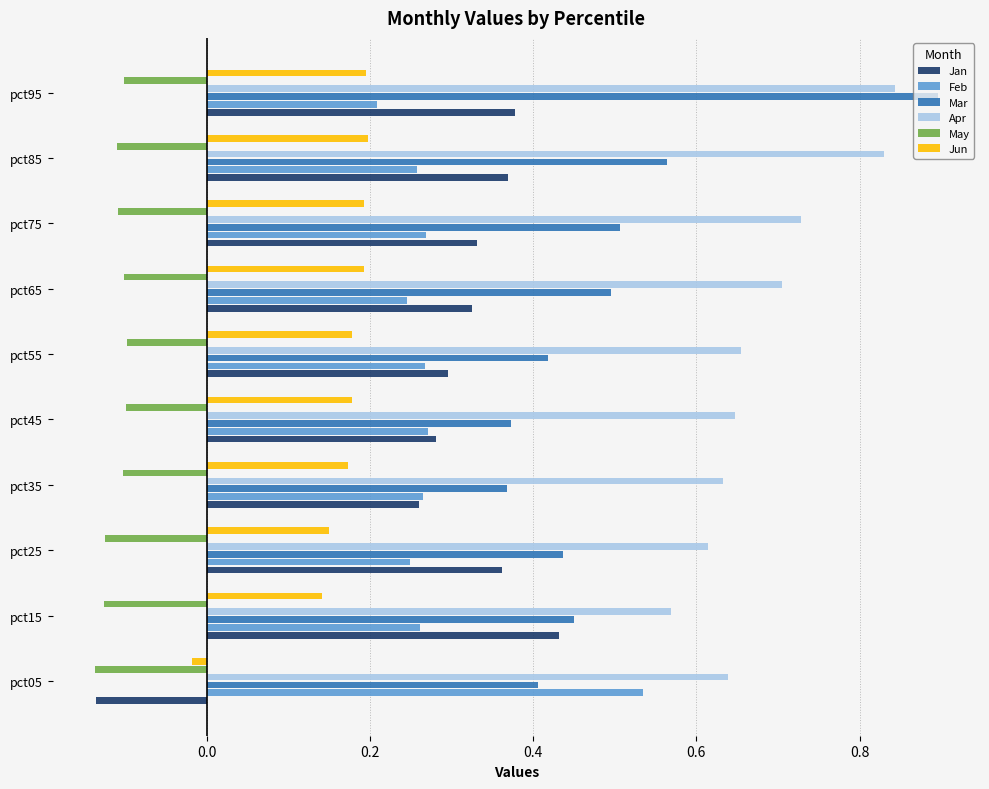

Which has a higher value, pct25 or pct35?

pct25